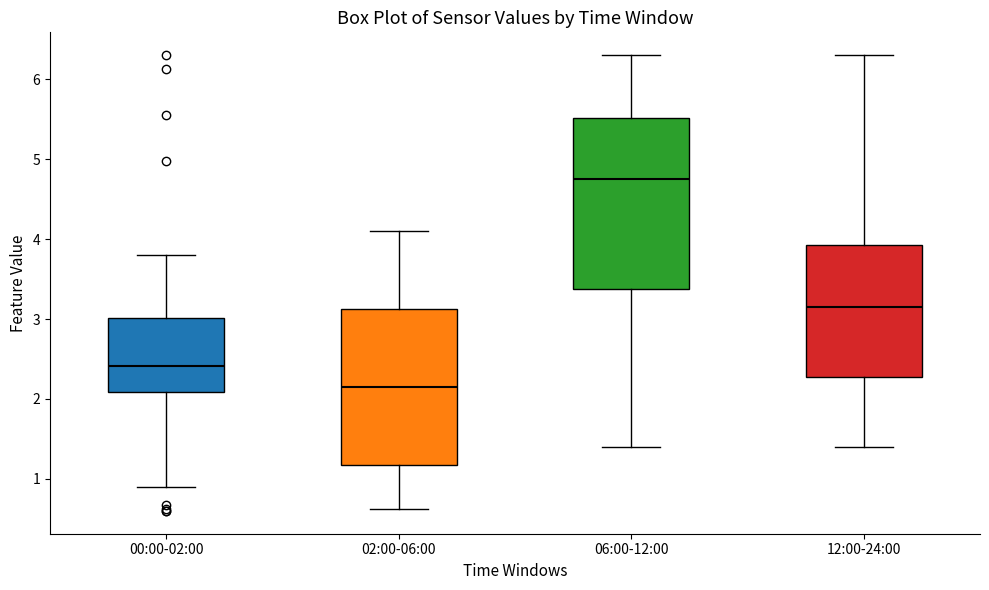

Reading left to right, transcribe this box plot: for each box, give where its median line is, the range the box spans, and where its two whiskers end, as read against the y-axis. The values are not printed on the chart, so give them approximately, as read against the axis.

00:00-02:00: median 2.4, box 2.1 to 3.0, whiskers 0.9 to 3.8
02:00-06:00: median 2.2, box 1.2 to 3.1, whiskers 0.6 to 4.1
06:00-12:00: median 4.8, box 3.4 to 5.5, whiskers 1.4 to 6.3
12:00-24:00: median 3.2, box 2.3 to 3.9, whiskers 1.4 to 6.3